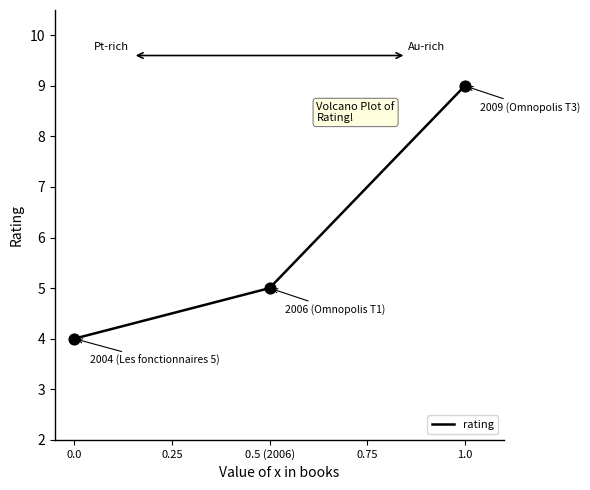

What is the change in value from 0.0 to 0.5 (2006)?

+1